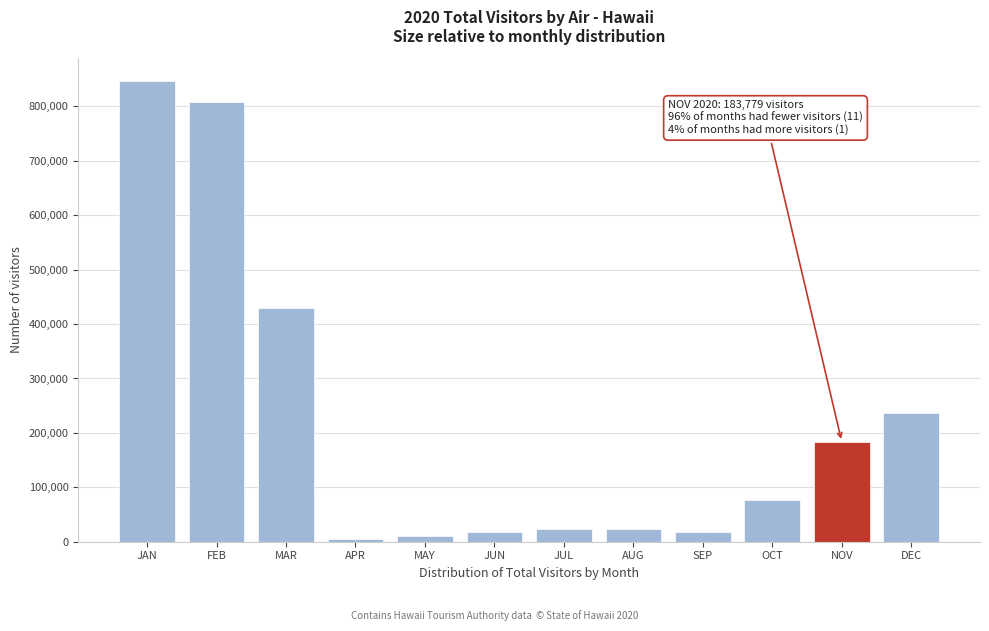

The chart shows a value of 1184134.3 at FEB. True or false?

False